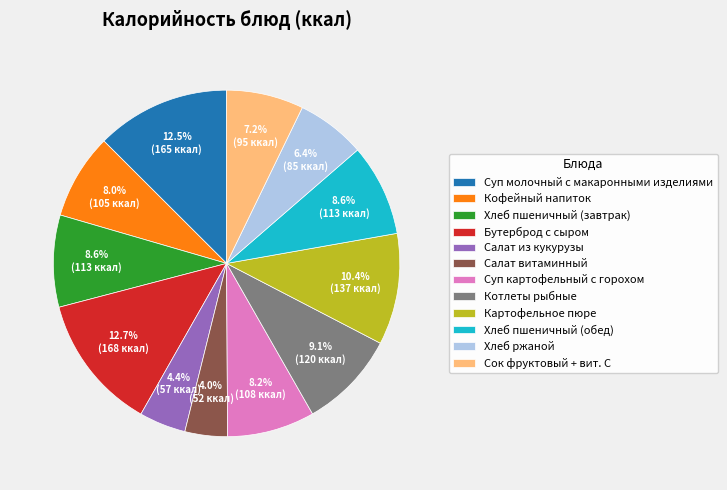

How many segments does this pie chart have?

12